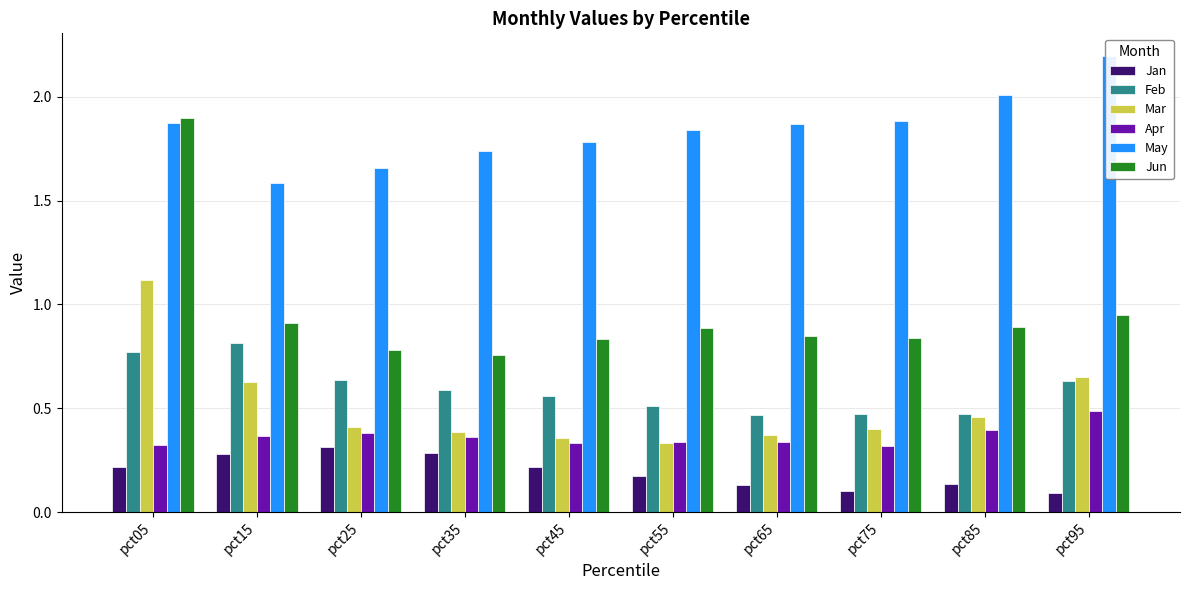

List the labels in order of Jan value, smallest first.

pct95, pct75, pct65, pct85, pct55, pct45, pct05, pct15, pct35, pct25